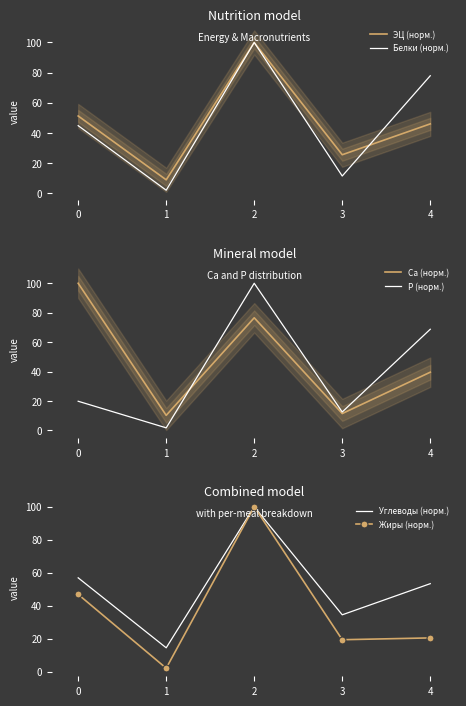

List the labels in order of ЭЦ (норм.) value, smallest first.

1, 3, 4, 0, 2